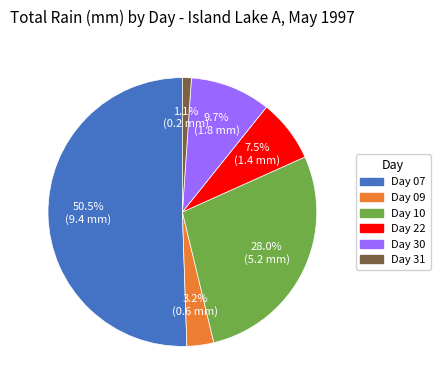

Which category has the smallest portion of the pie?

Day 31